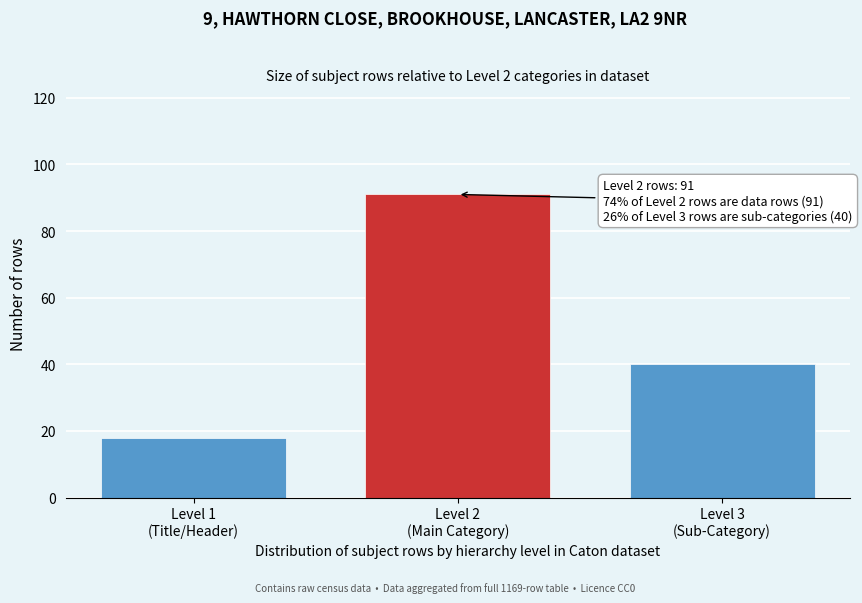

What is the greatest value displayed?

91